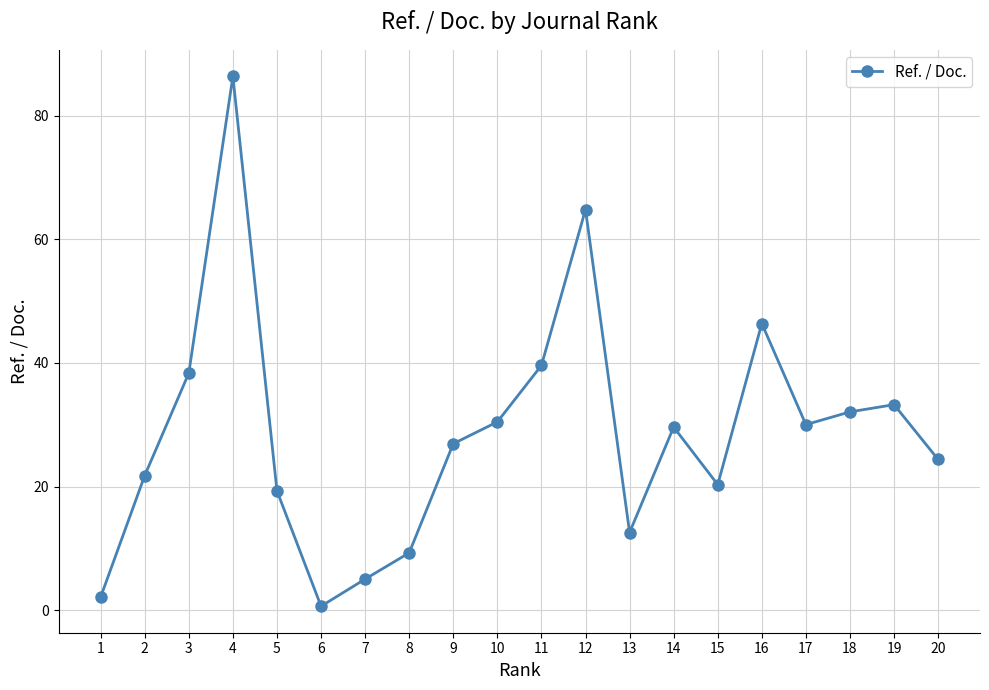

What is the sum of all values?

573.2